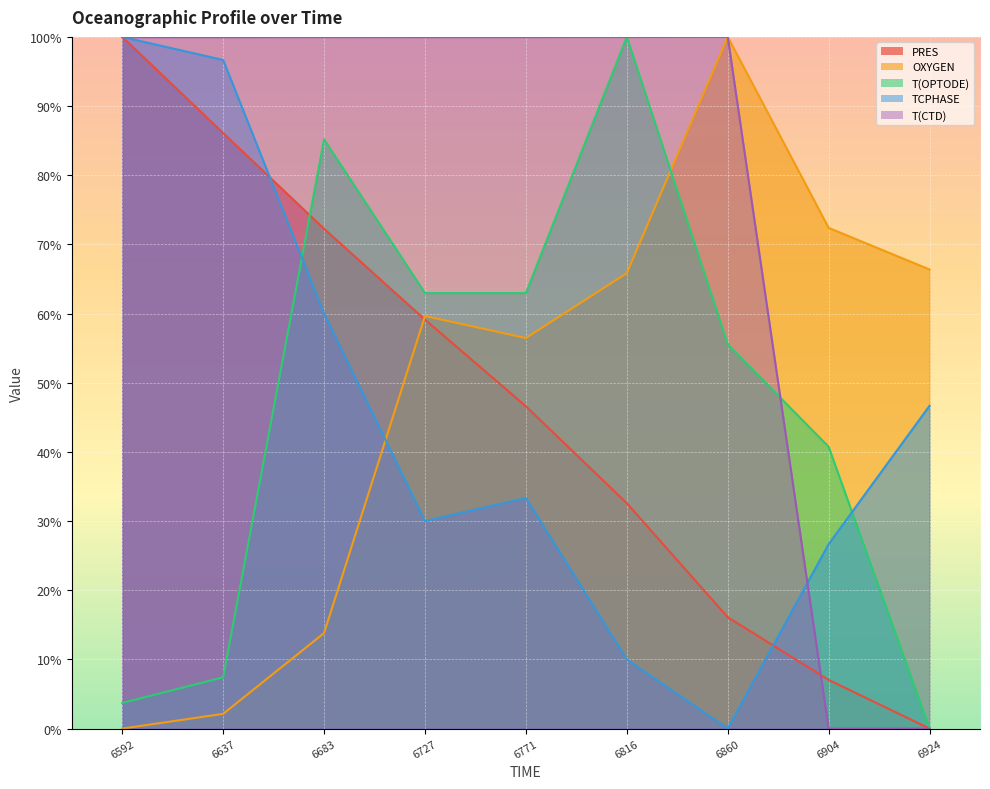

Rank the series at 6771 from lowest to highest value.

TCPHASE, PRES, OXYGEN, T(OPTODE), T(CTD)